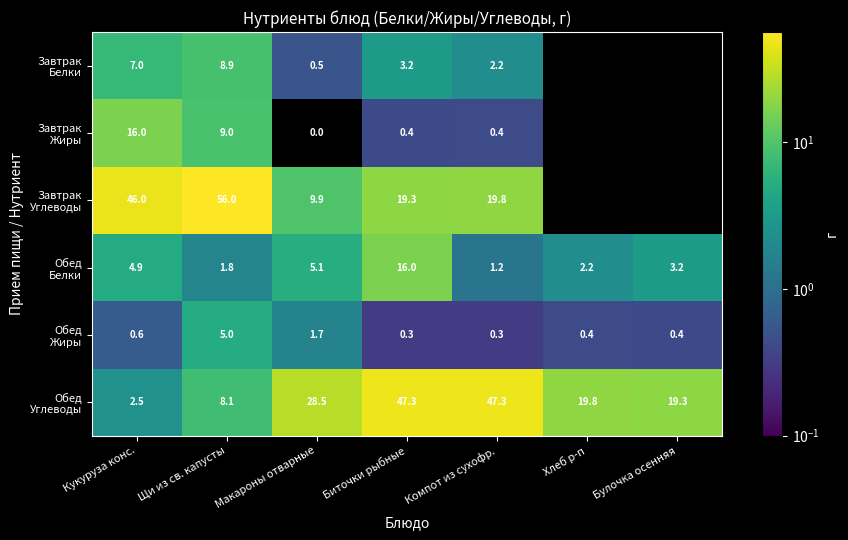

What is the spread (max minus min) of values at Щи из св. капусты?

54.2